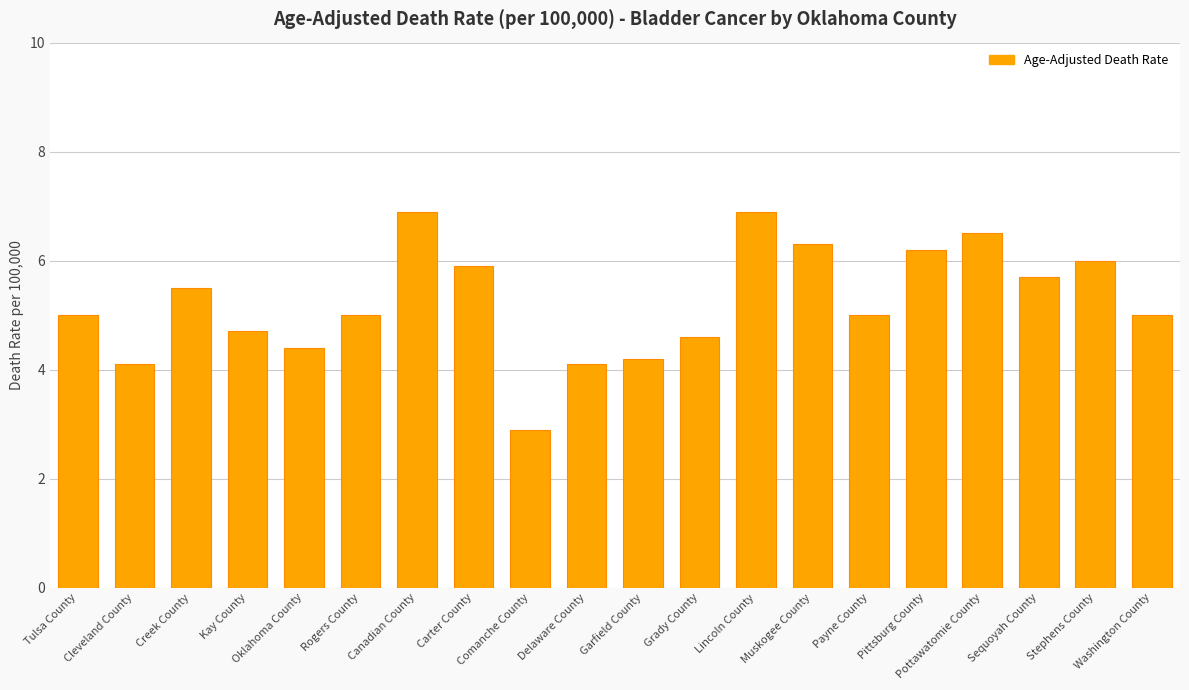

Approximately how many times larger is the value at Stephens County compared to Tulsa County?

1.2